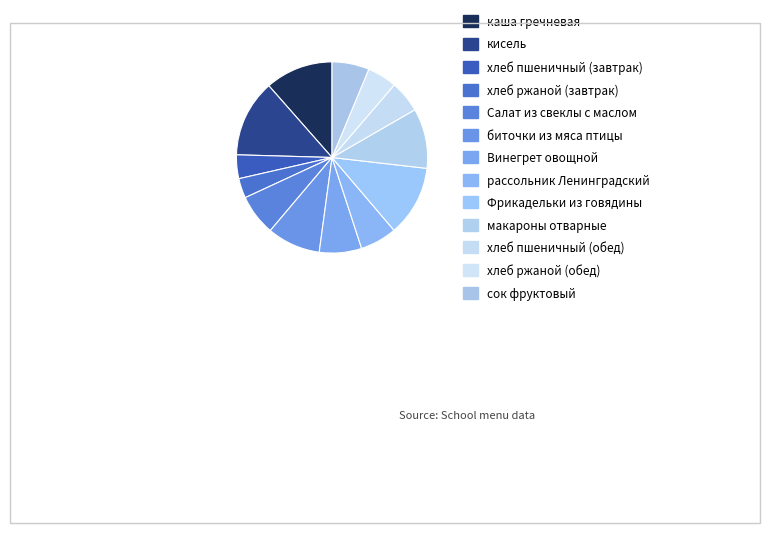

Between хлеб ржаной (обед) and Винегрет овощной, which is larger?

Винегрет овощной